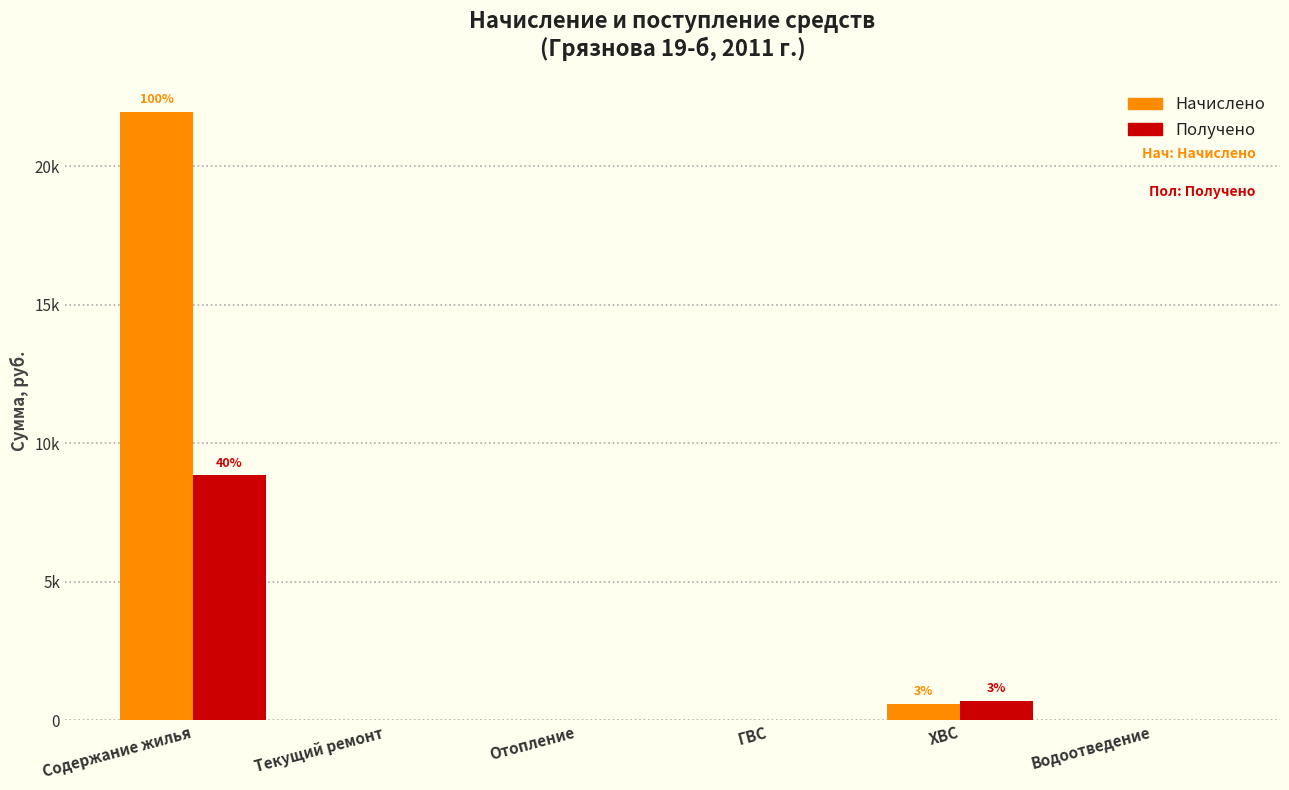

True or false: Получено has a value of 0.0 at Водоотведение.

True